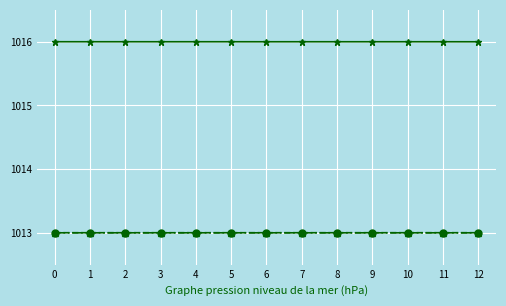

What is the smallest value displayed?

1013.0